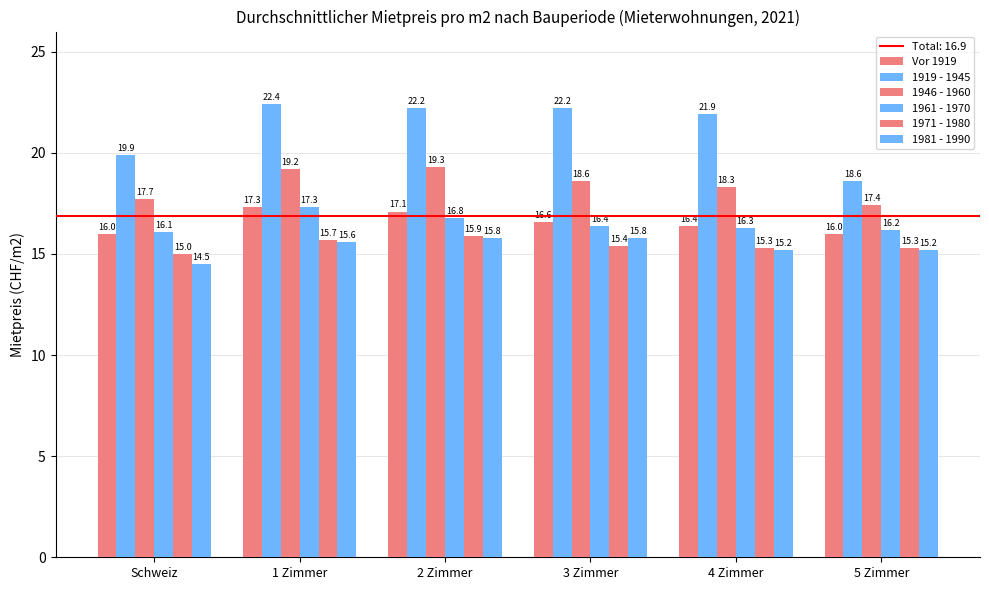

Reading right to left, list all the values displayed in this chart.

Vor 1919: 16.0	16.4	16.6	17.1	17.3	16.0
1919 - 1945: 18.6	21.9	22.2	22.2	22.4	19.9
1946 - 1960: 17.4	18.3	18.6	19.3	19.2	17.7
1961 - 1970: 16.2	16.3	16.4	16.8	17.3	16.1
1971 - 1980: 15.3	15.3	15.4	15.9	15.7	15.0
1981 - 1990: 15.2	15.2	15.8	15.8	15.6	14.5